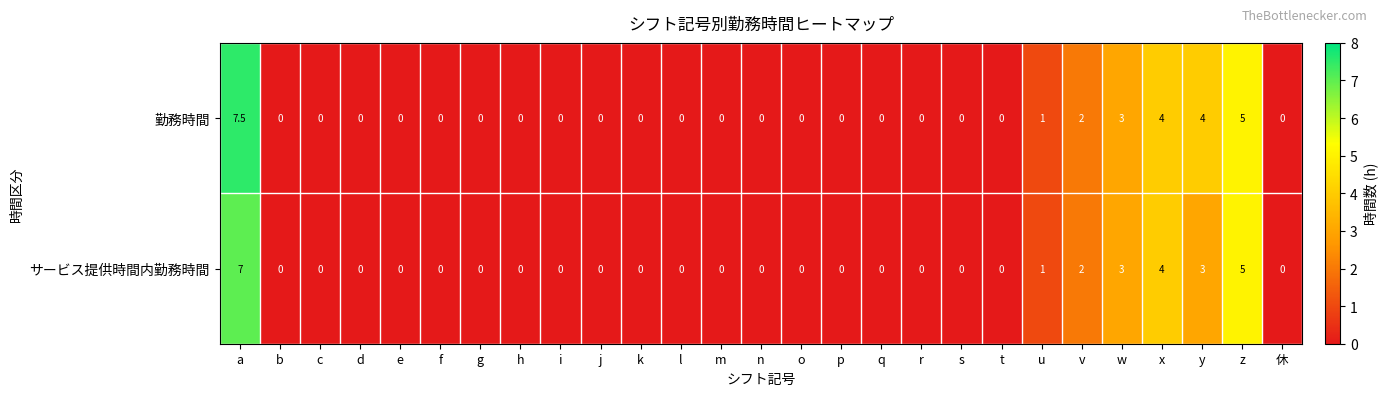

Which series has the largest total across all categories?

勤務時間